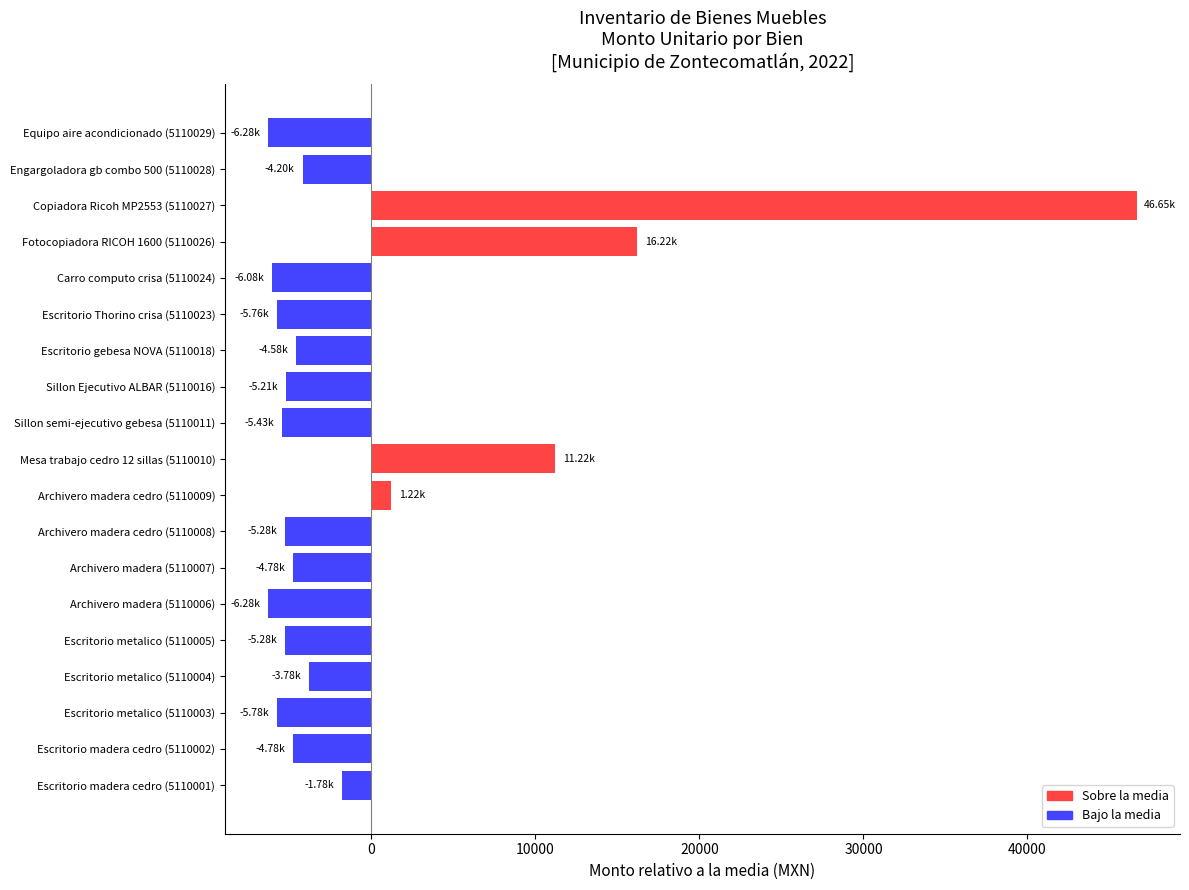

Between Archivero madera cedro (5110008) and Copiadora Ricoh MP2553 (5110027), which is larger?

Copiadora Ricoh MP2553 (5110027)